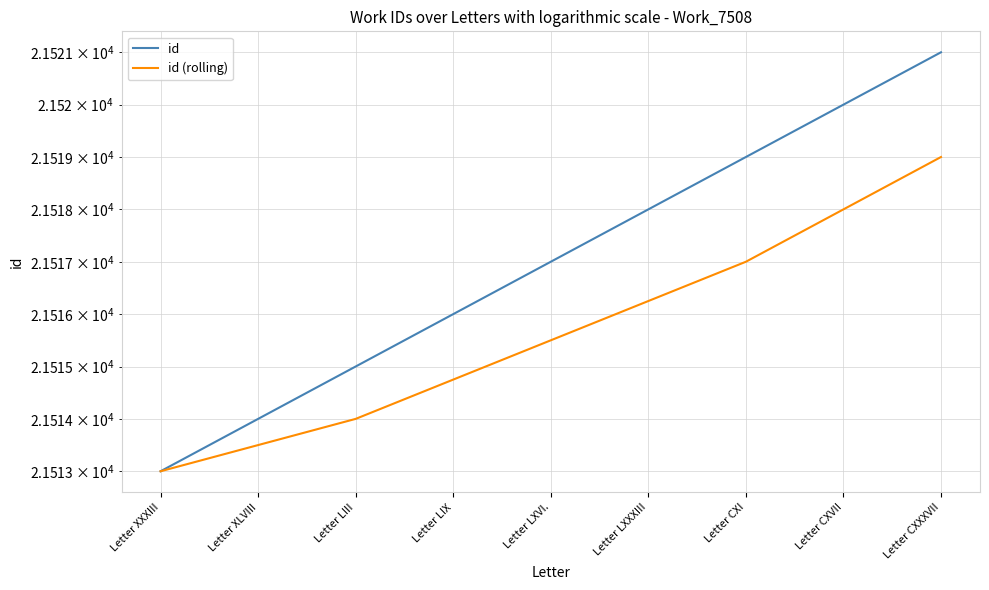

Reading left to right, what are all the values shown in this chart?

id: 21513.0	21514.0	21515.0	21516.0	21517.0	21518.0	21519.0	21520.0	21521.0
id (rolling): 21513.0	21513.5	21514.0	21514.8	21515.5	21516.2	21517.0	21518.0	21519.0